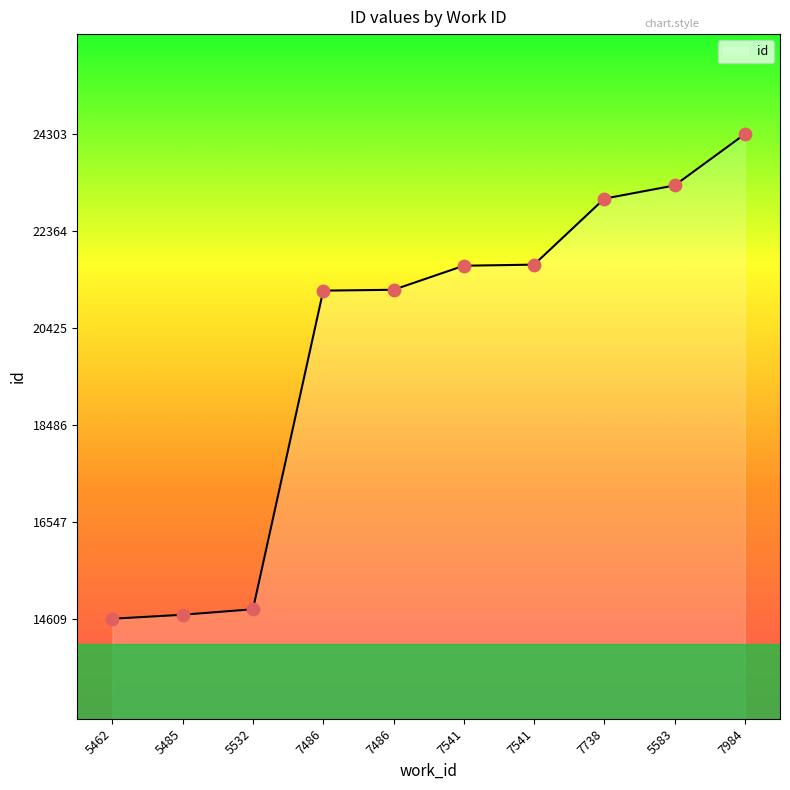

Which has a higher value, 7486 or 7541?

7541